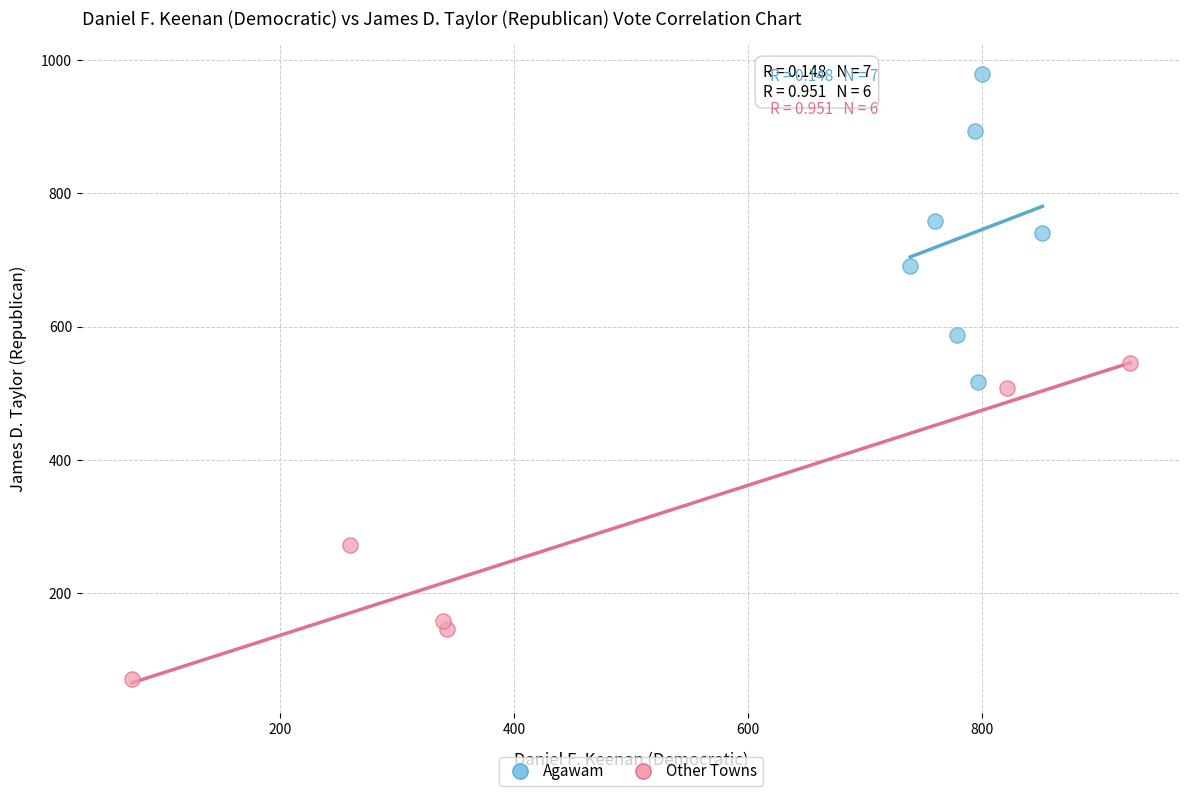

Which series contains the lowest Y value?

Other Towns